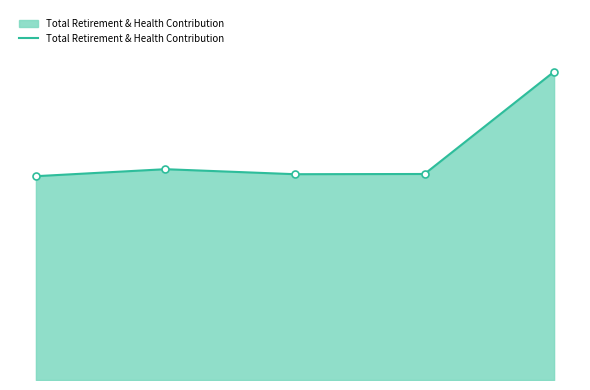

Rank the categories by value from lowest to highest.

0, 2, 3, 1, 4